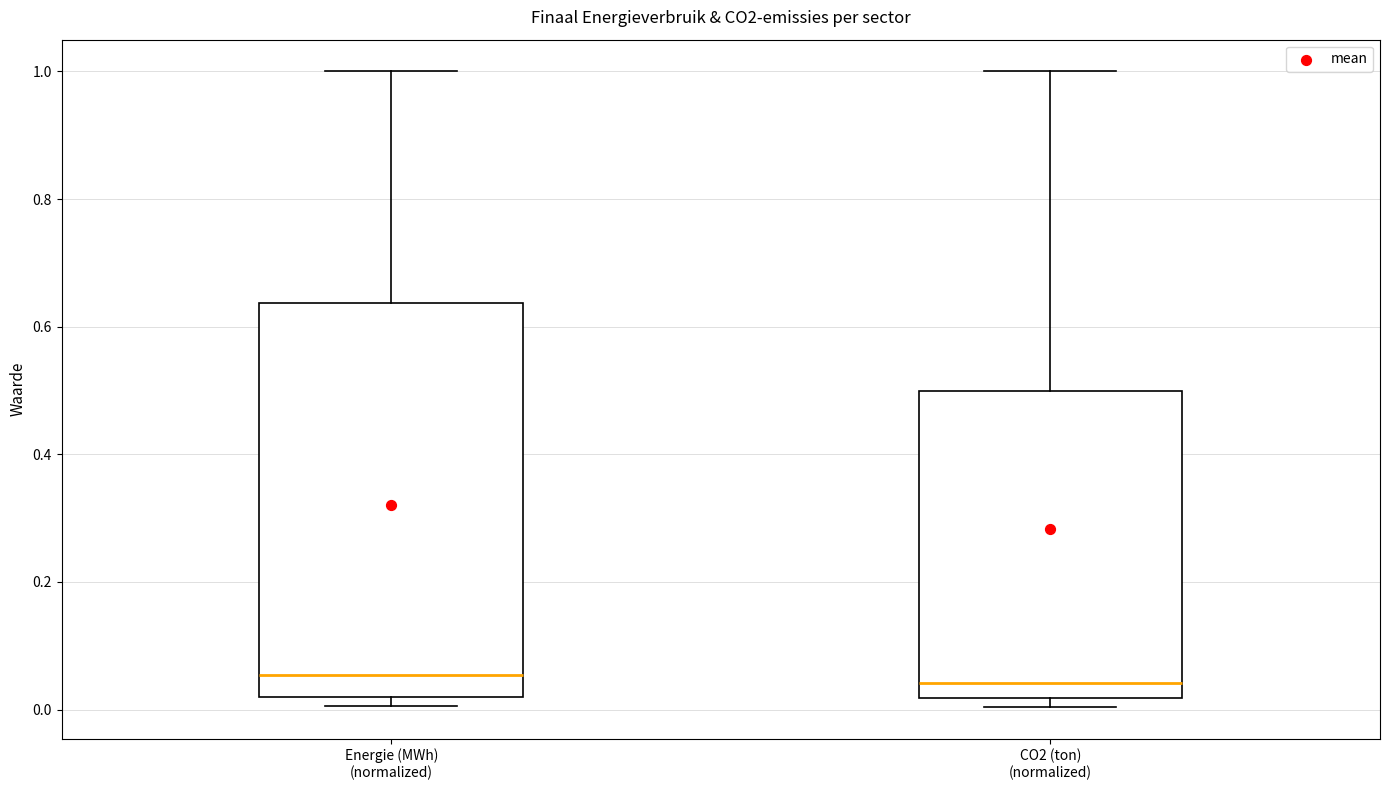

Reading left to right, read every box against the y-axis: the position of its median line, the range the box covers, and the ends of its whiskers. The values are not printed on the chart, so give them approximately, as read against the axis.

Energie (MWh) (normalized): median 0.06, box 0.02 to 0.64, whiskers 0.00 to 1.00
CO2 (ton) (normalized): median 0.04, box 0.02 to 0.50, whiskers 0.00 to 1.00